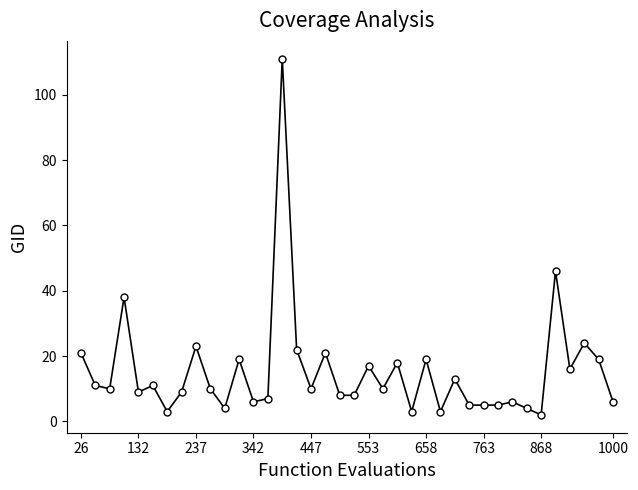

Is this an area chart (filled region under the line)?

No